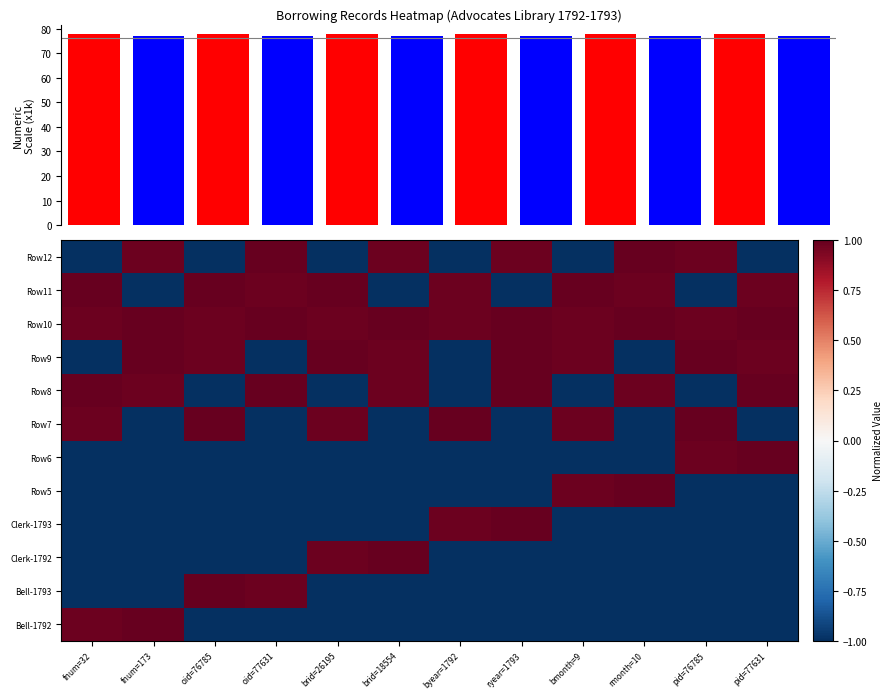

At how many categories does at least one series exceed 0?

12